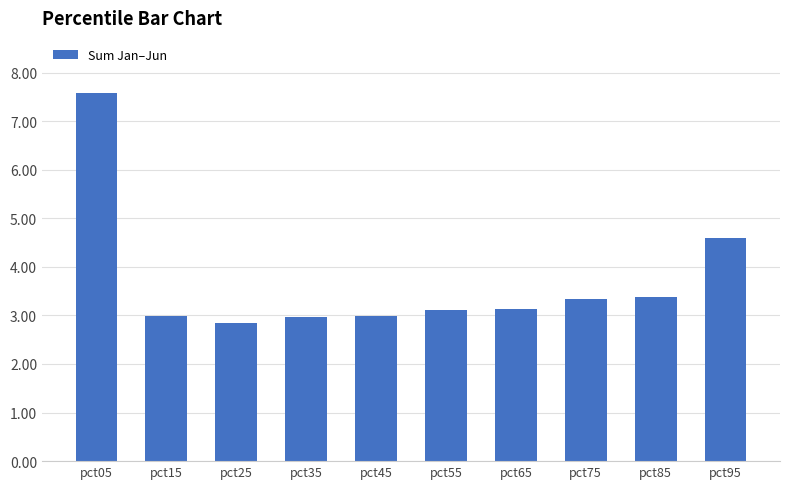

What is the change in value from pct05 to pct65?

-4.4